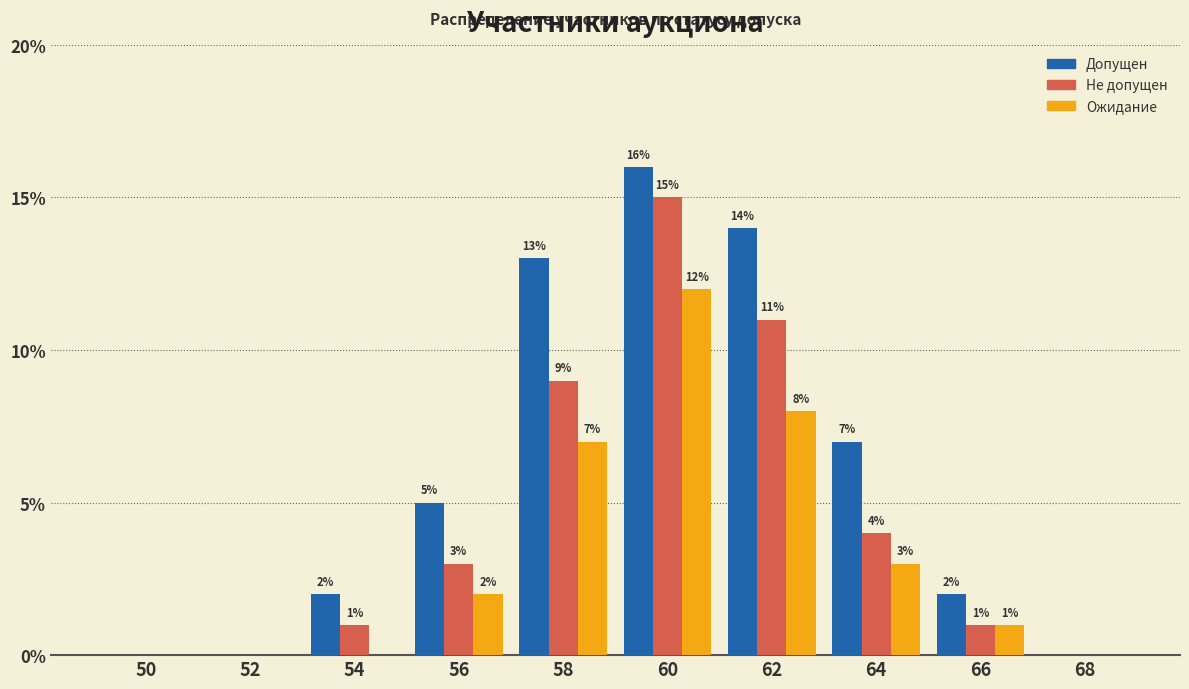

Reading left to right, extract all data points from this chart.

Допущен: 50=0	52=0	54=2	56=5	58=13	60=16	62=14	64=7	66=2	68=0
Не допущен: 50=0	52=0	54=1	56=3	58=9	60=15	62=11	64=4	66=1	68=0
Ожидание: 50=0	52=0	54=0	56=2	58=7	60=12	62=8	64=3	66=1	68=0